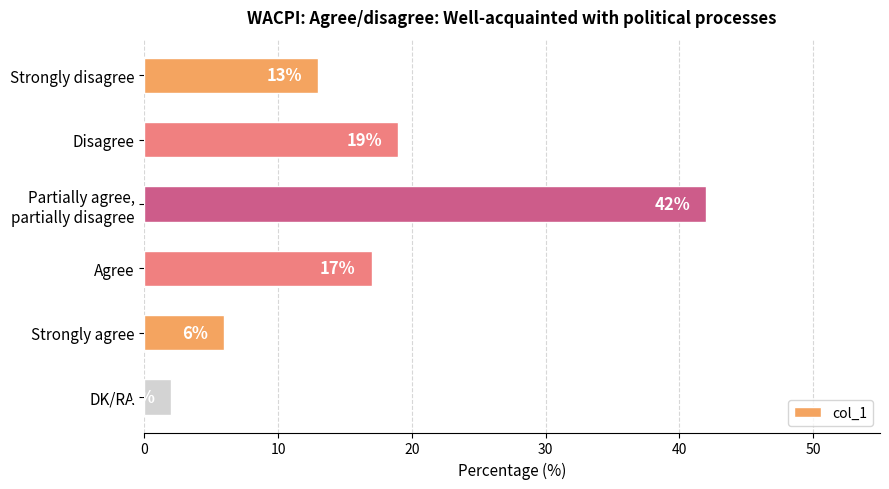

Reading top to bottom, transcribe all the data shown in this chart.

13	19	42	17	6	2